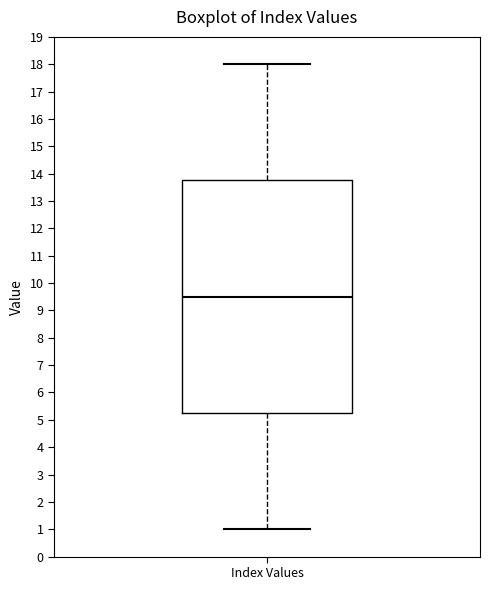

Where does the upper whisker of the box for Index Values end on the y-axis? The values are not printed on the chart, so give them approximately, as read against the axis.

18.0